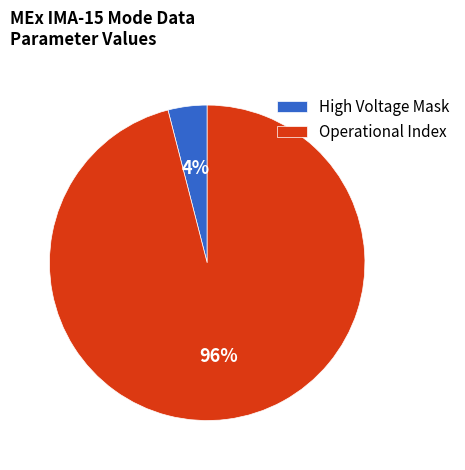

True or false: High Voltage Mask accounts for 19% of the total.

False